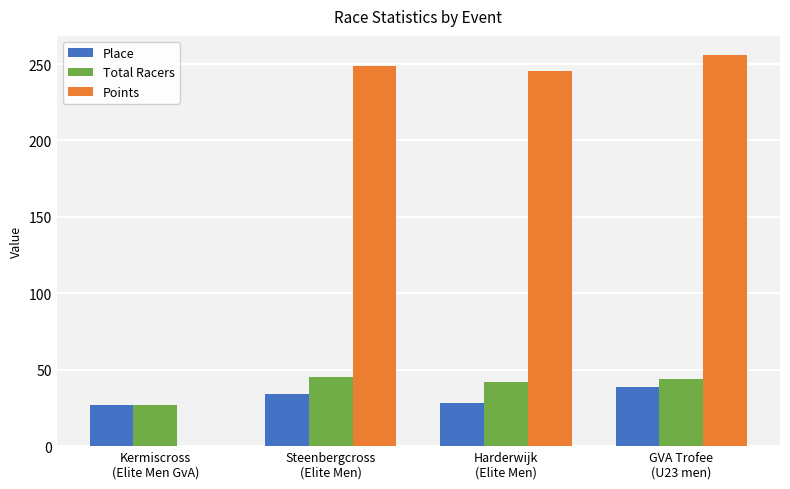

What is the sum of all Place values?

128.0